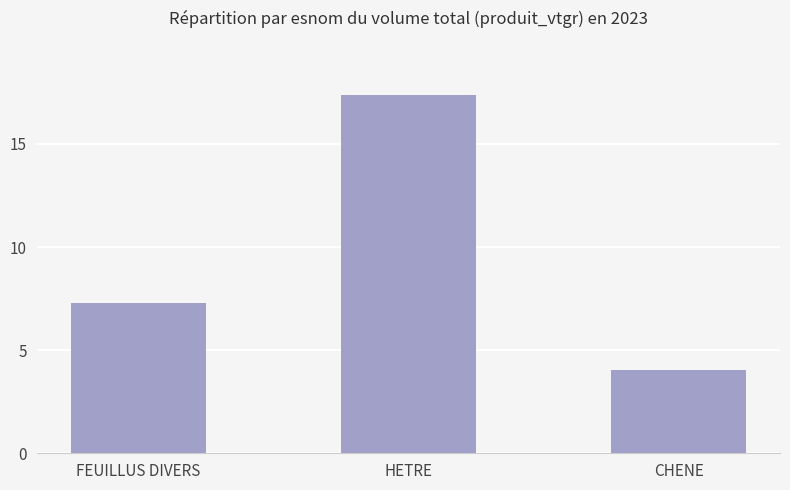

Rank the categories by value from lowest to highest.

CHENE, FEUILLUS DIVERS, HETRE